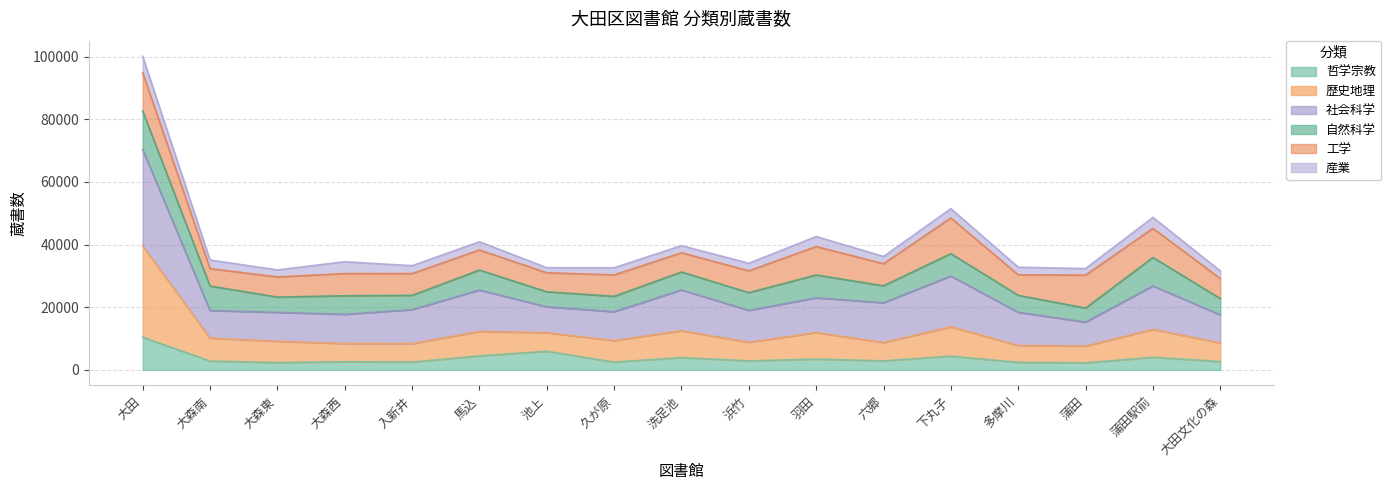

List the labels in order of 歴史地理 value, largest first.

大田, 下丸子, 蒲田駅前, 洗足池, 馬込, 羽田, 池上, 大森南, 久が原, 大森東, 浜竹, 六郷, 大田文化の森, 大森西, 入新井, 多摩川, 蒲田